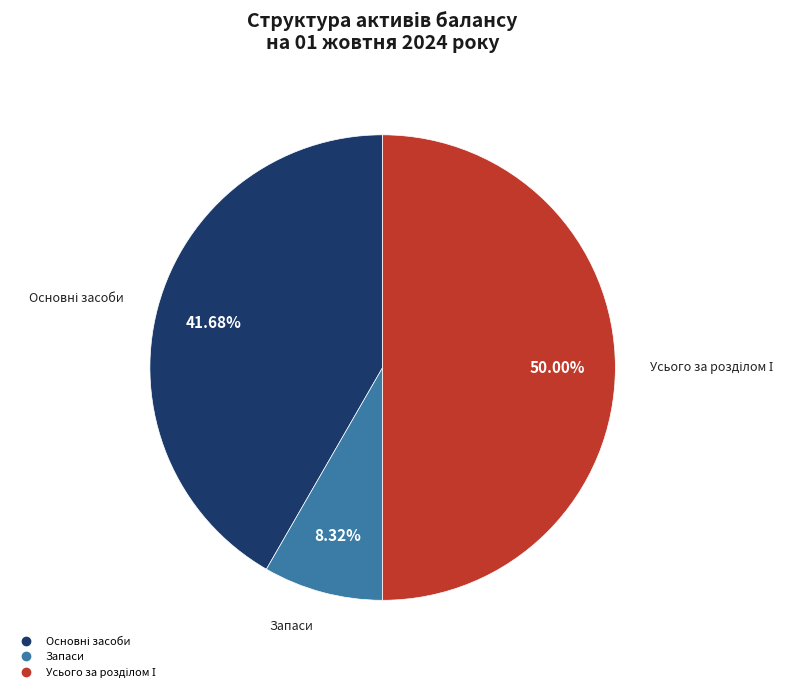

Which slice is the largest?

Усього за розділом І